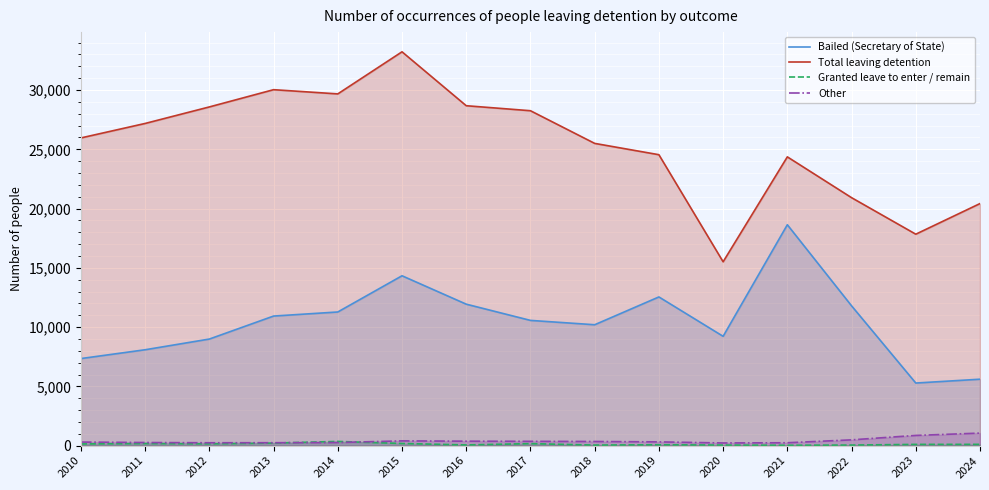

Which series has the largest total across all categories?

Total leaving detention